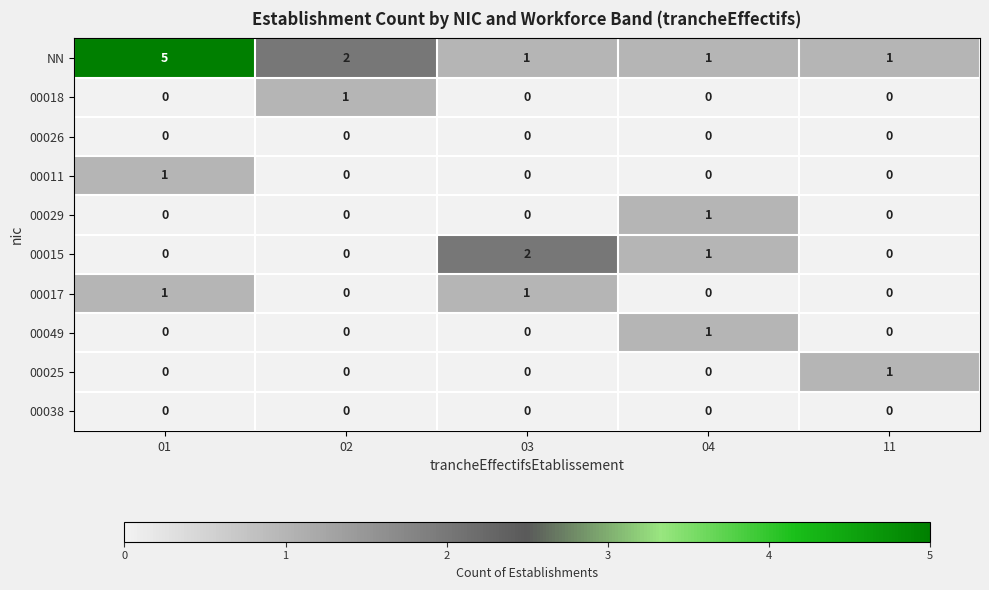

True or false: NN has a value of 3 at 02.

False